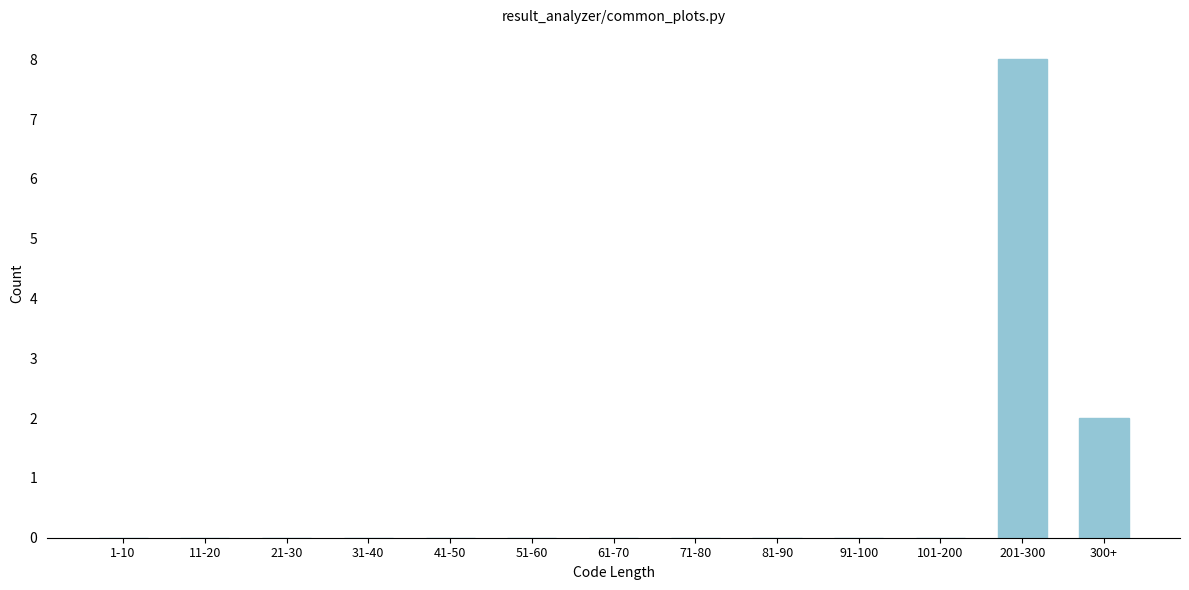

Reading left to right, what are all the values shown in this chart?

1-10=0	11-20=0	21-30=0	31-40=0	41-50=0	51-60=0	61-70=0	71-80=0	81-90=0	91-100=0	101-200=0	201-300=8	300+=2